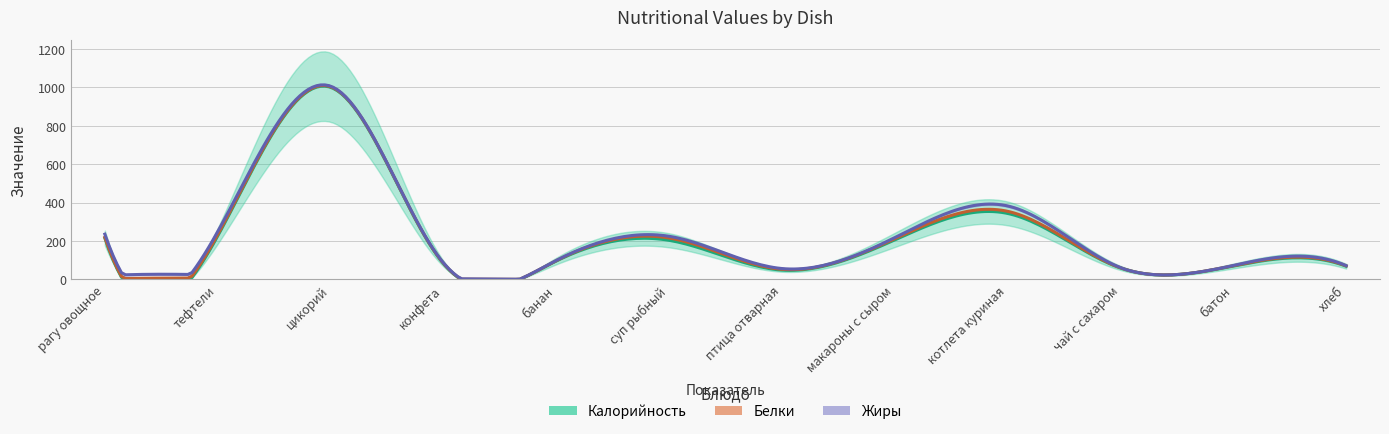

True or false: Жиры and Калорийность cross at least once.

False